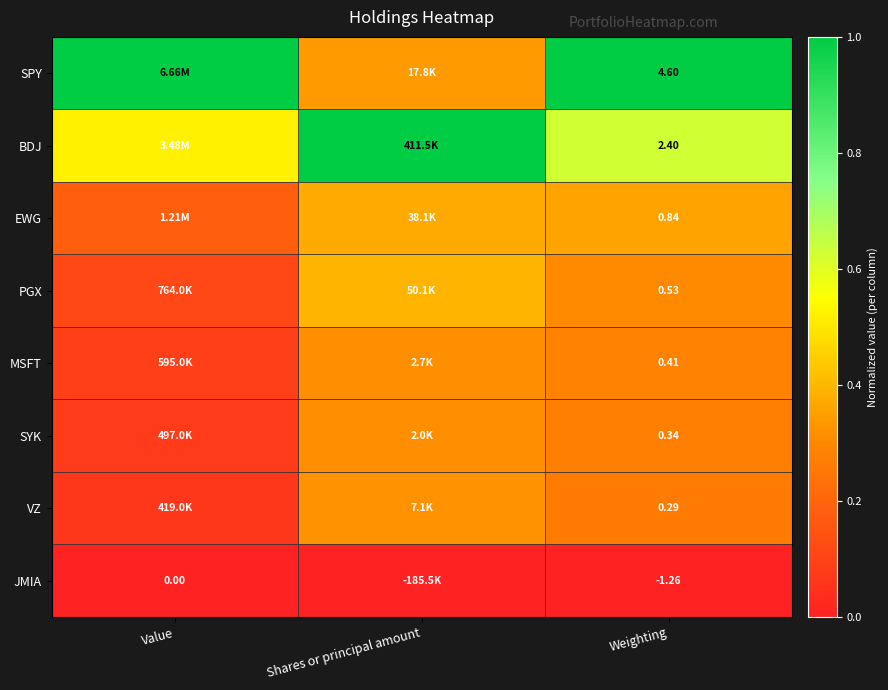

Rank the series at Weighting from highest to lowest value.

SPY, BDJ, EWG, PGX, MSFT, SYK, VZ, JMIA